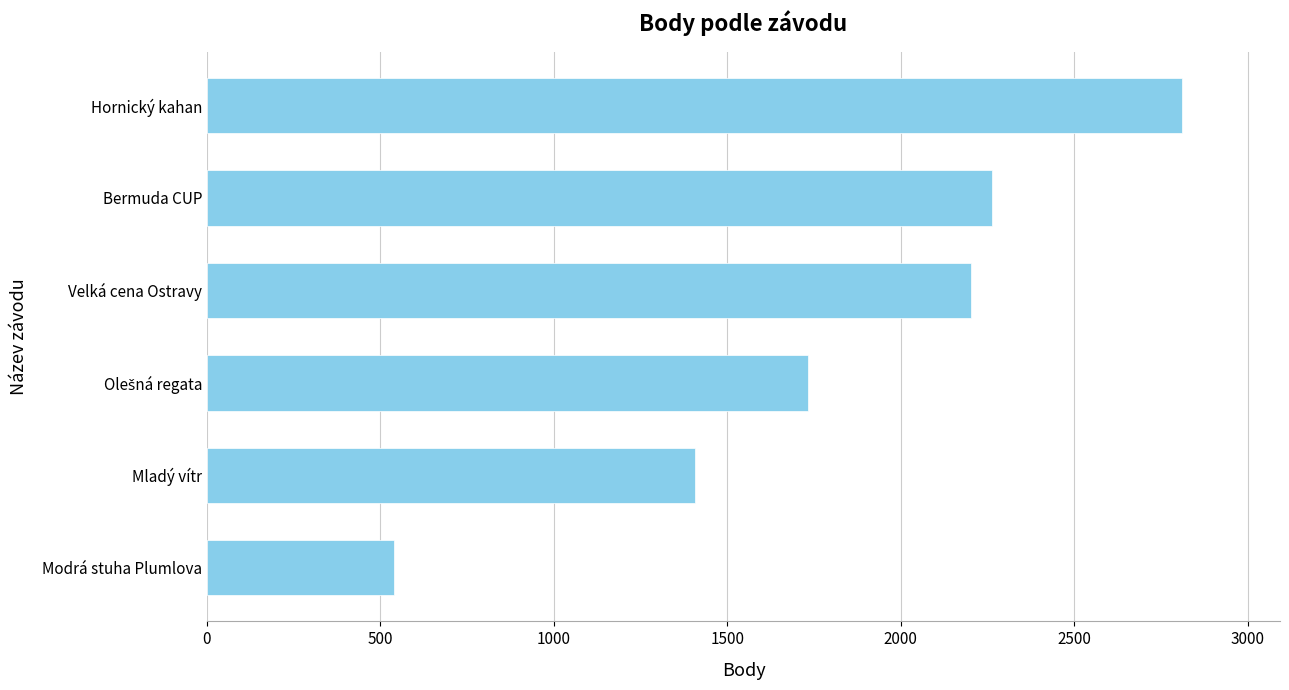

What is the approximate value at Bermuda CUP, to the nearest 50?

2250